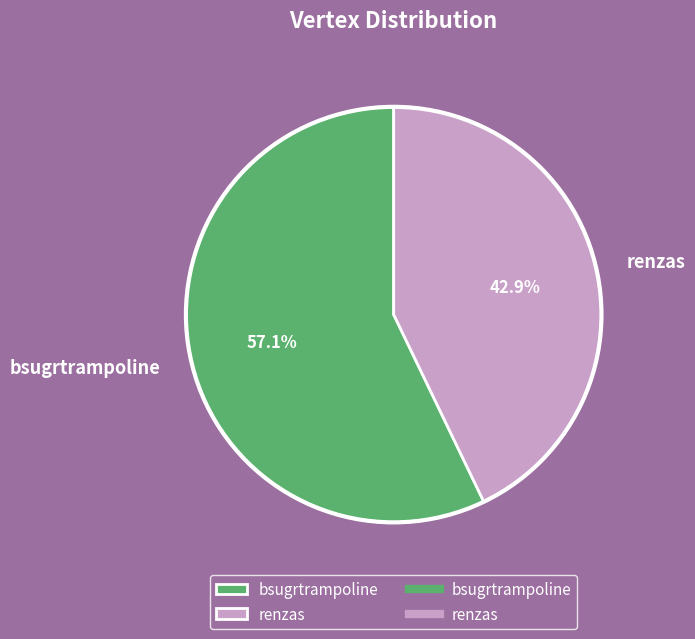

Approximately how many times larger is the value at bsugrtrampoline compared to renzas?

1.3